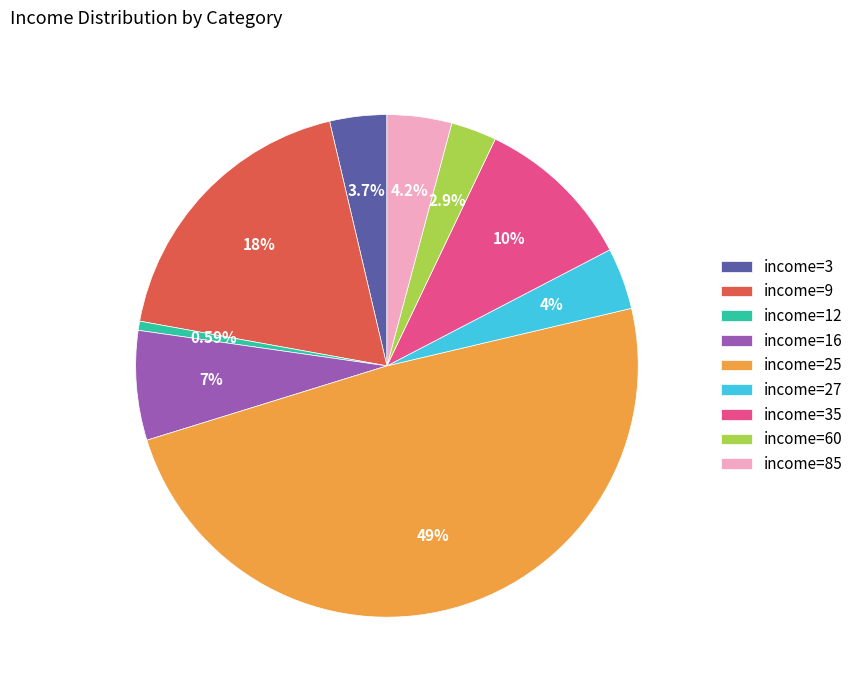

Which has a higher value, income=27 or income=16?

income=16